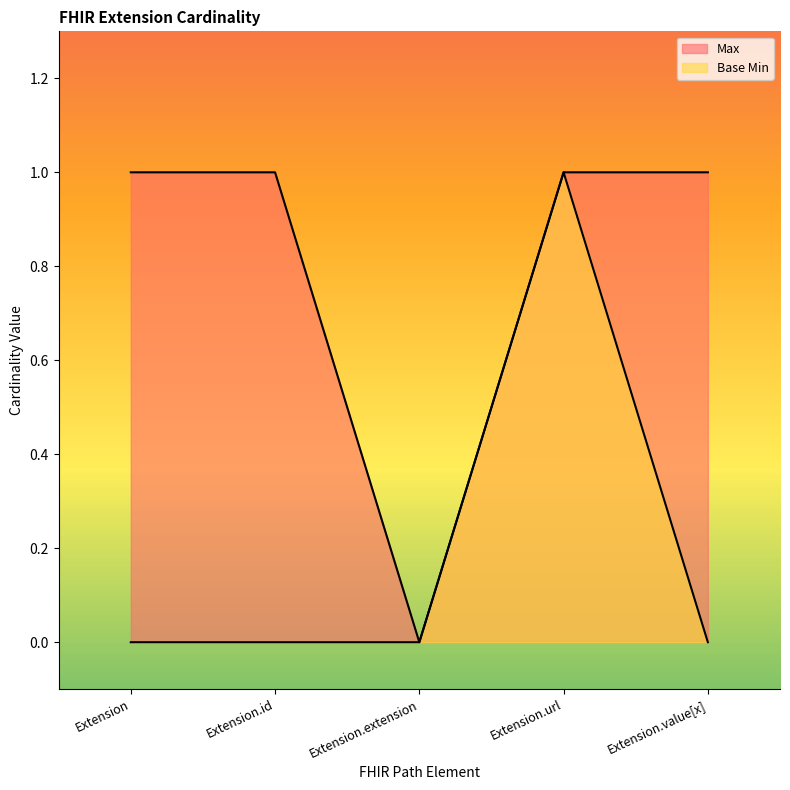

The value of Max at Extension.value[x] is 0. True or false?

False